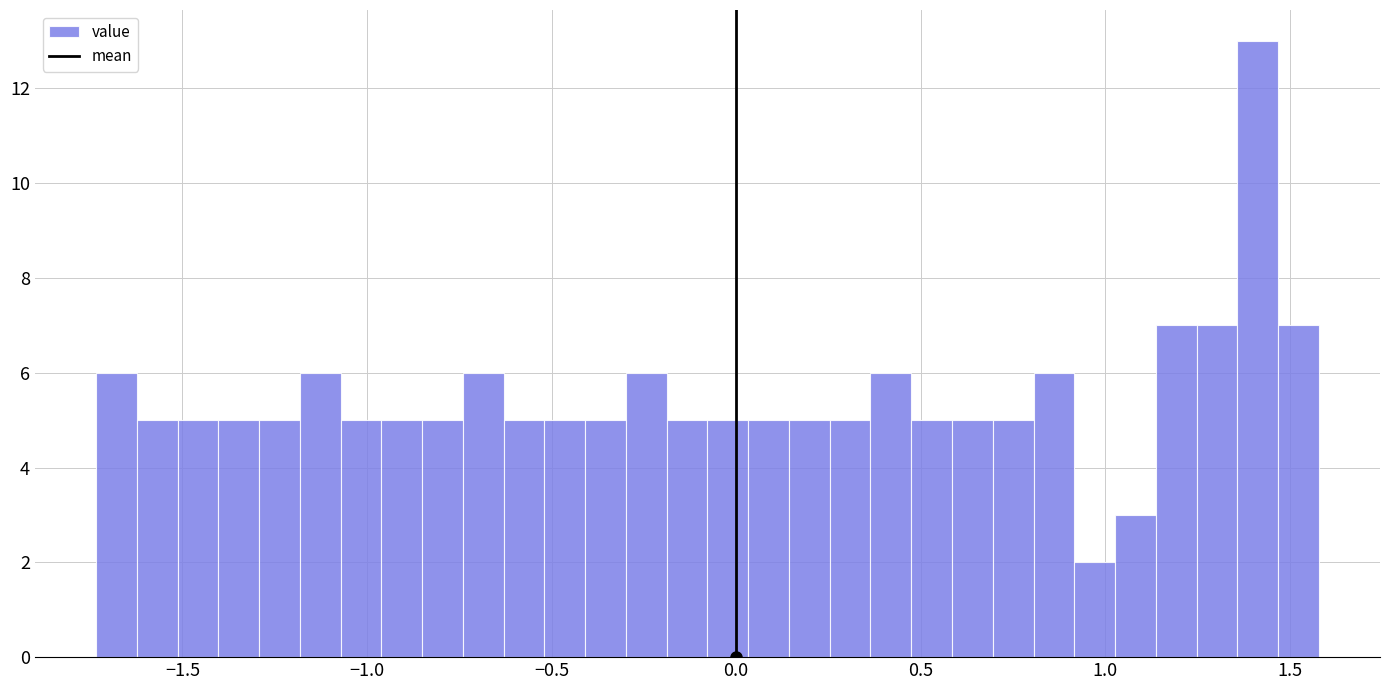

Read against the x-axis, roughly where is the centre of the tallest bar?

1.40